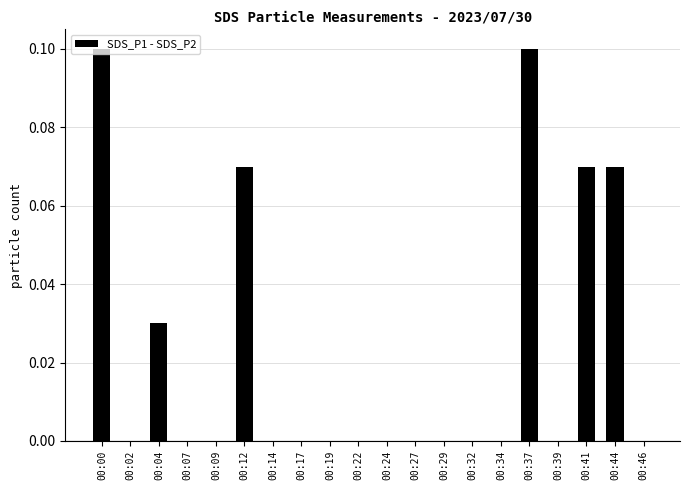

Is it true that the value at 00:37 is 0.0?

False